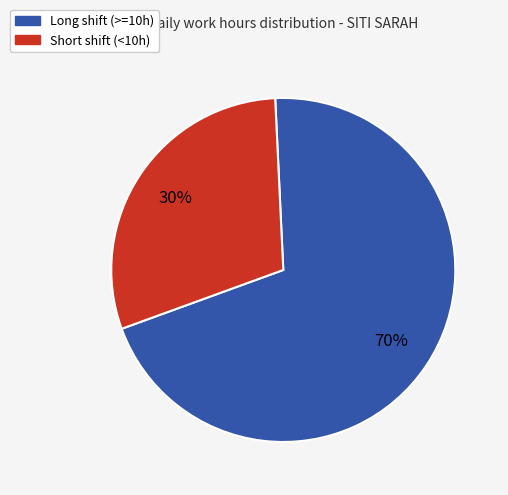

Does any single category account for the majority?

Yes